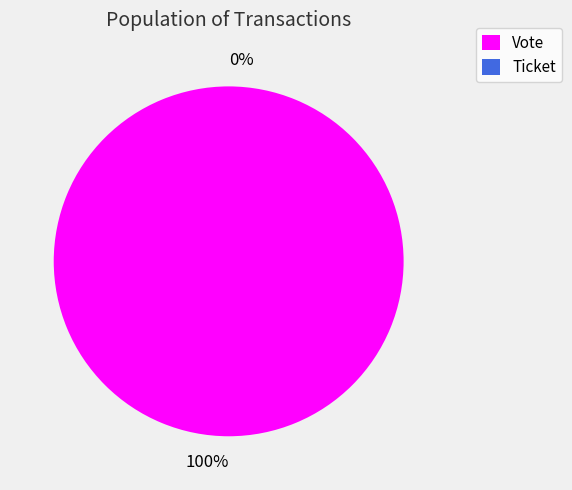

How many slices are in this pie chart?

2